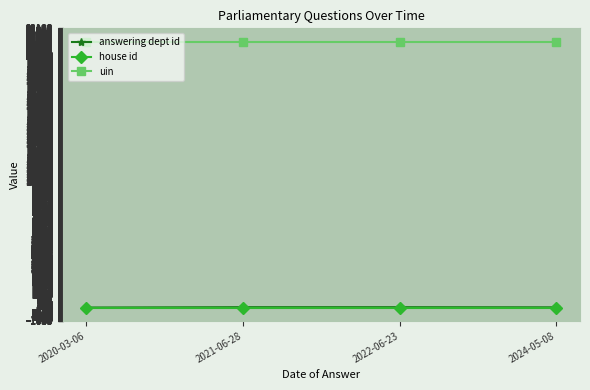

Where is answering dept id nearest to the value 15?

2024-05-08